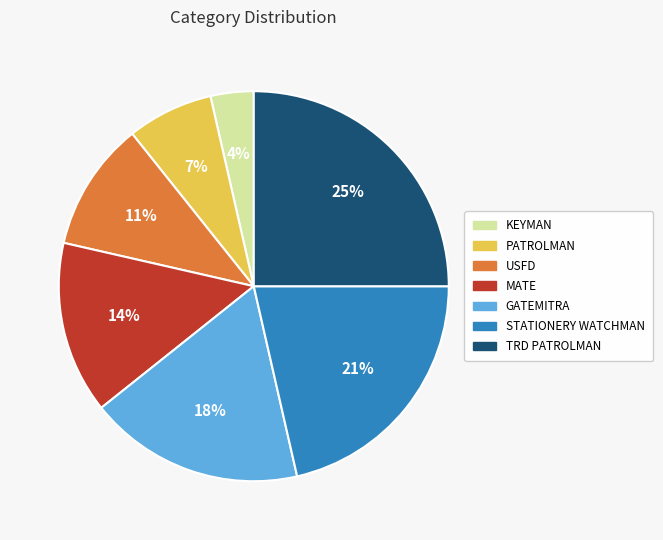

What percentage is the TRD PATROLMAN slice, to the nearest percent?

25%